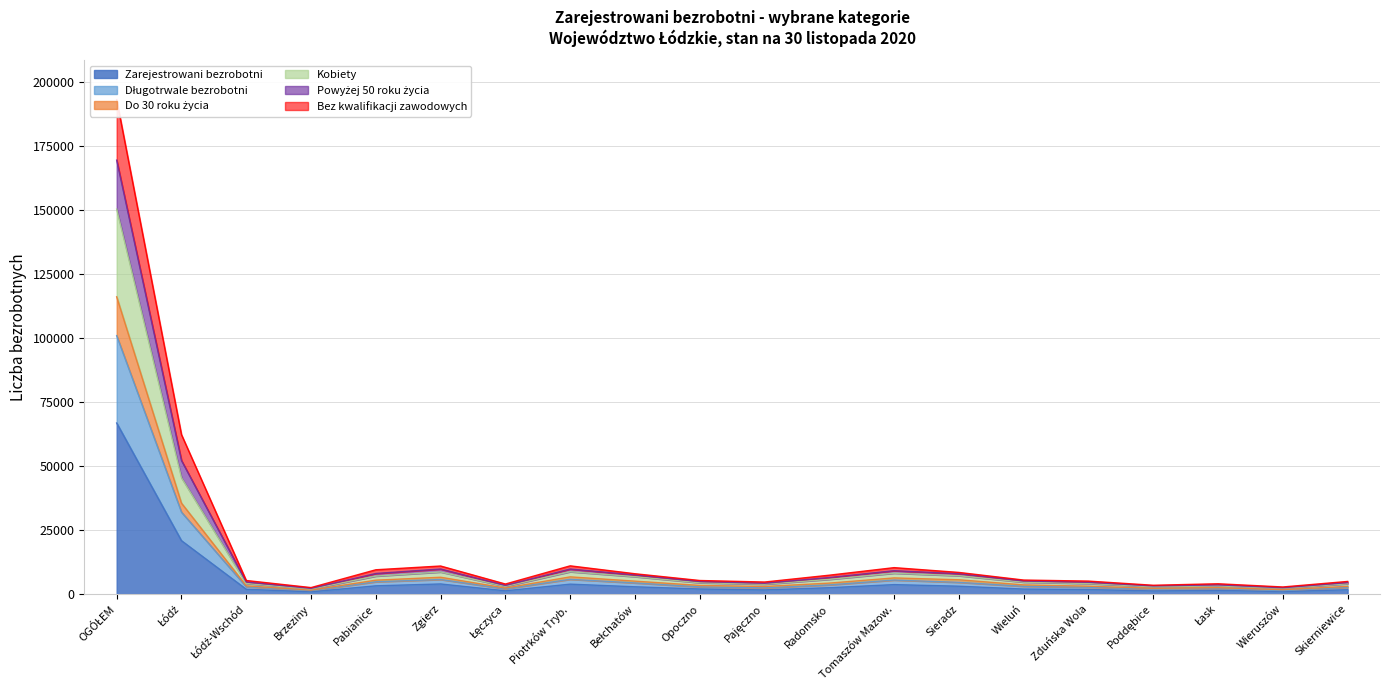

What is the greatest value displayed?

193057